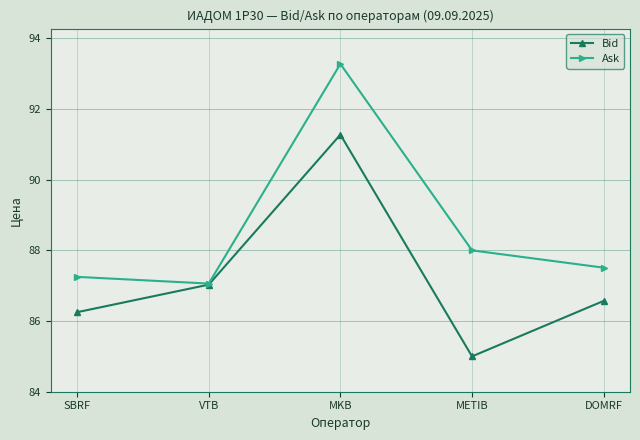

In Ask, how many points are higher than both neighbors (excluding endpoints)?

1